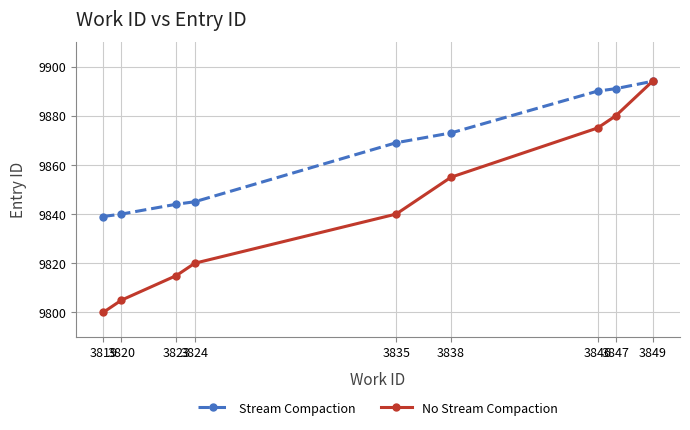

What is the value of the No Stream Compaction point at the 1st from the left?

9800